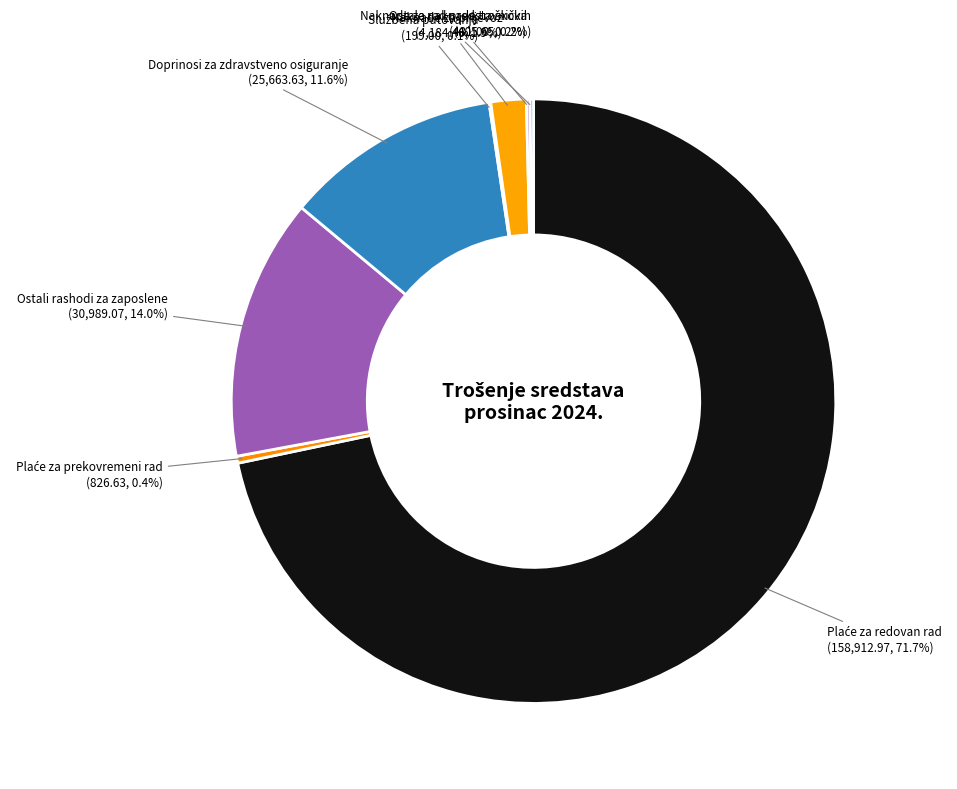

Between Ostali rashodi za zaposlene and Doprinosi za zdravstveno osiguranje, which is larger?

Ostali rashodi za zaposlene